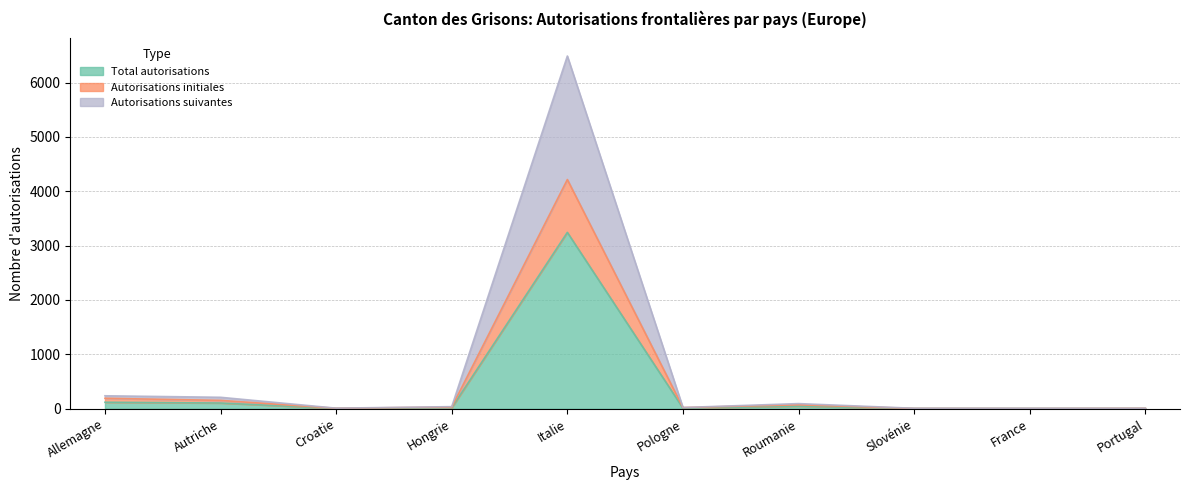

What are all the series names shown in the legend?

Total autorisations, Autorisations initiales, Autorisations suivantes